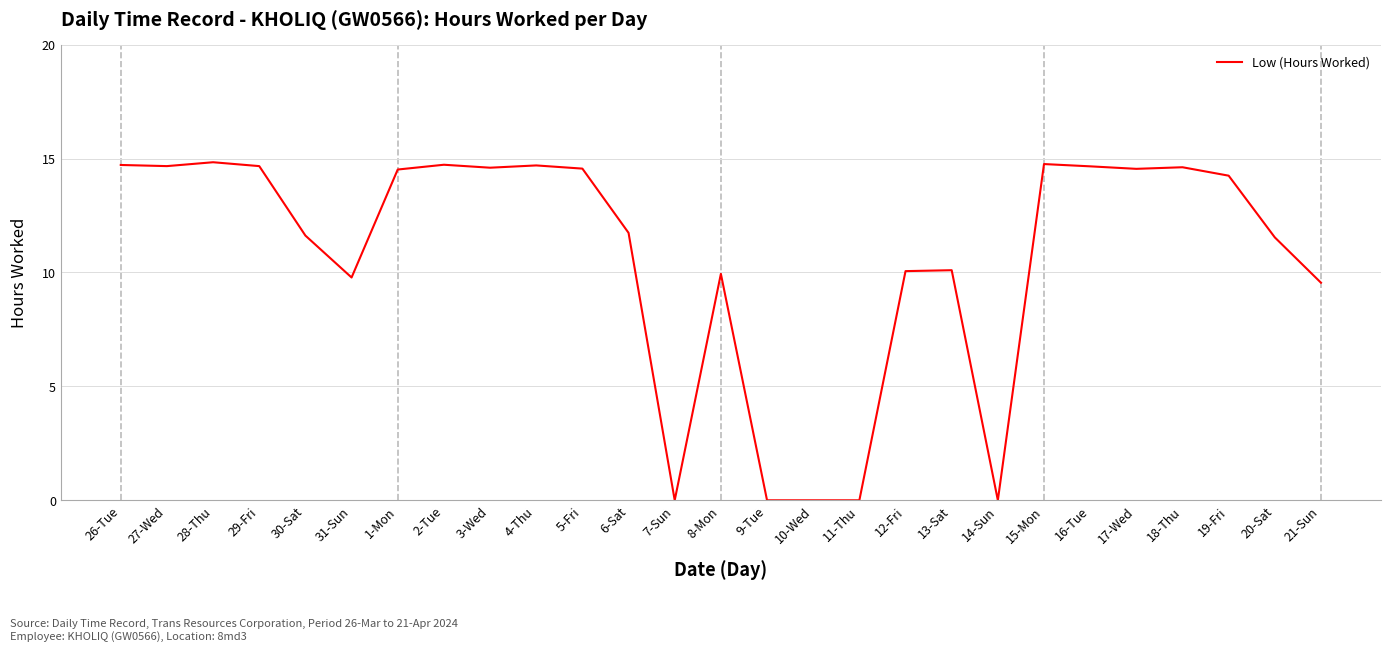

What is the sum of all values?

289.2